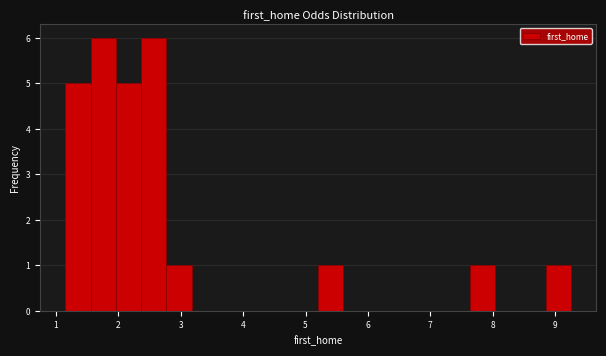

How tall is the bar that spans 7.6 to 8.0 on the x-axis? Neither the bar edges nor the heights are printed on the chart, so give them approximately, as read against the axes.

1